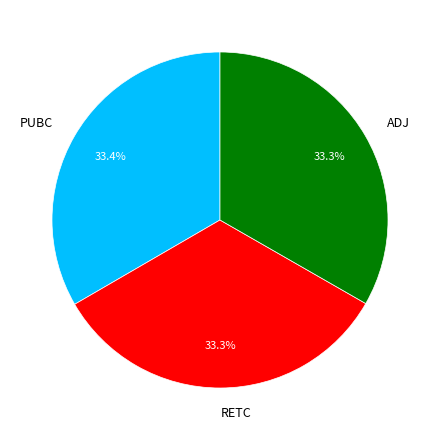

How many slices are in this pie chart?

3